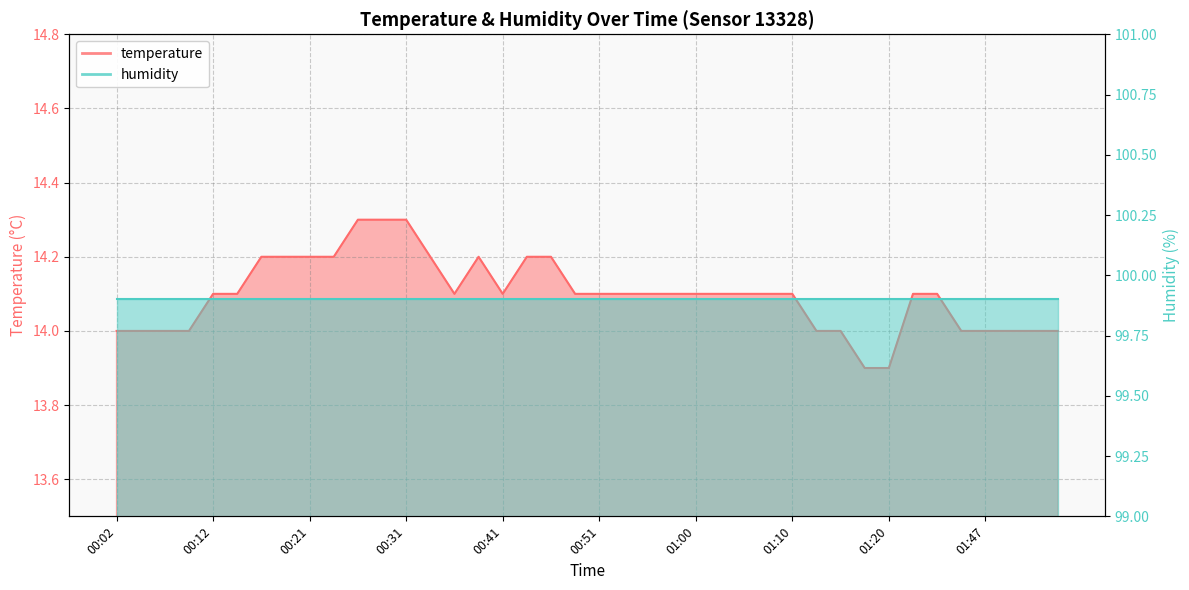

Where is the first local maximum?

00:38